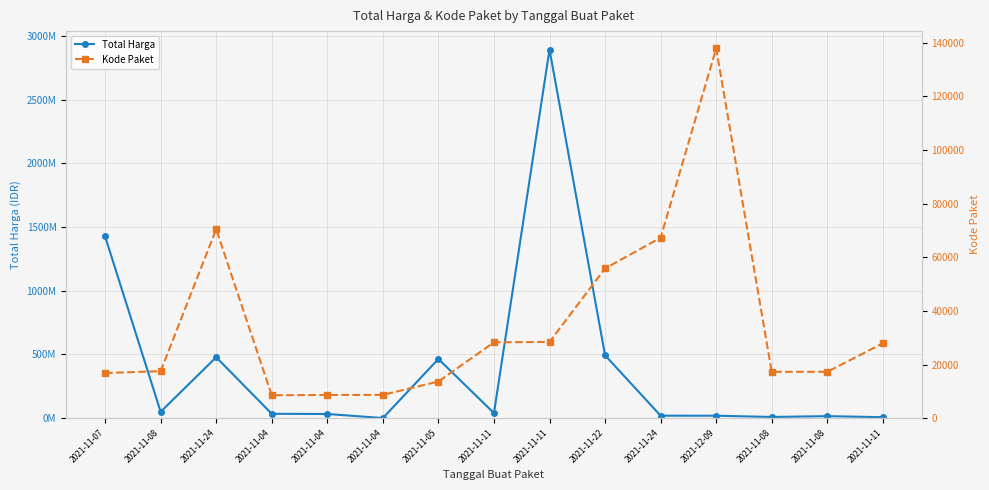

Reading right to left, transcribe all the data shown in this chart.

Total Harga: 2021-11-11=7401240	2021-11-08=15513960	2021-11-08=9180000	2021-12-09=18900000	2021-11-24=19175000	2021-11-22=493000000	2021-11-11=2892122000	2021-11-11=39440000	2021-11-05=464002100	2021-11-04=577875	2021-11-04=32441200	2021-11-04=34000000	2021-11-24=477600000	2021-11-08=49730040	2021-11-07=1425867900
Kode Paket: 2021-11-11=27891	2021-11-08=17283	2021-11-08=17272	2021-12-09=137876	2021-11-24=67279	2021-11-22=55826	2021-11-11=28425	2021-11-11=28271	2021-11-05=13652	2021-11-04=8668	2021-11-04=8646	2021-11-04=8530	2021-11-24=70453	2021-11-08=17509	2021-11-07=16823